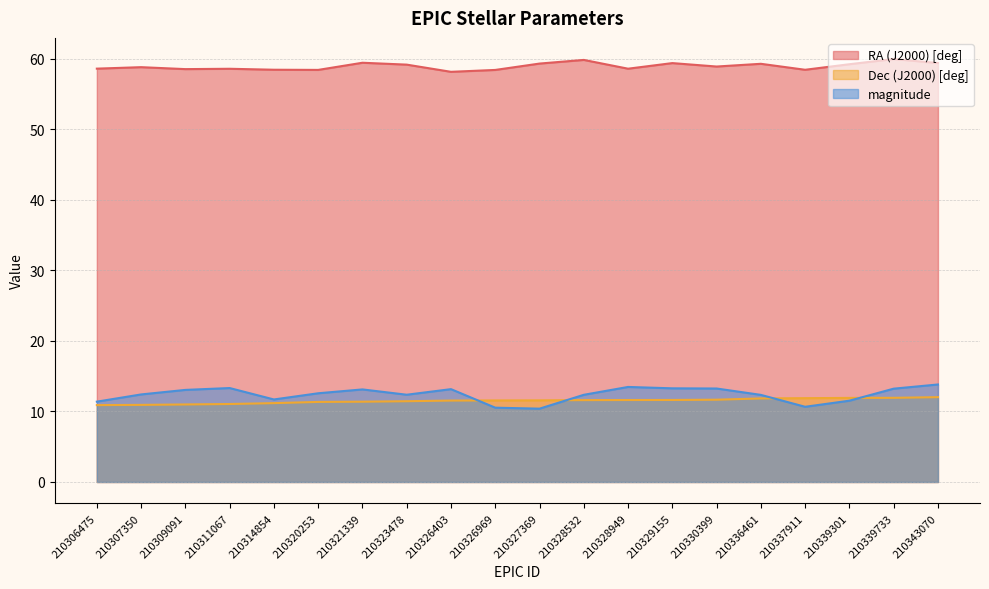

Rank the series by their maximum value, from highest to lowest.

RA (J2000) [deg], magnitude, Dec (J2000) [deg]